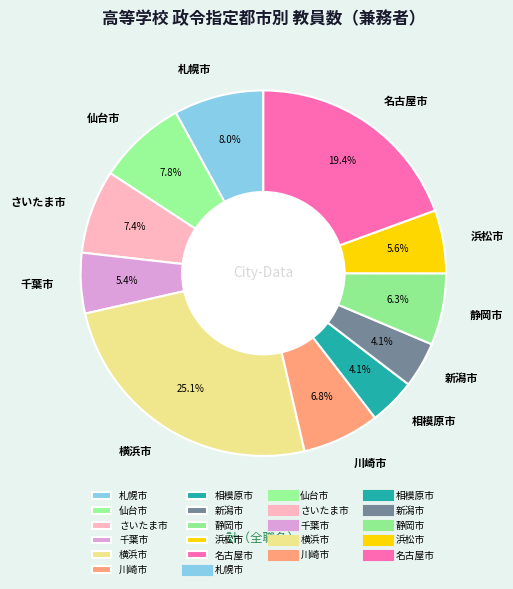

To the nearest percent, what portion does 札幌市 represent?

8%